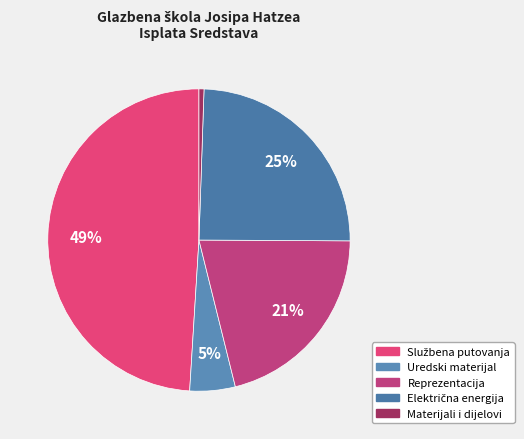

The Uredski materijal slice represents 14% of the pie. True or false?

False